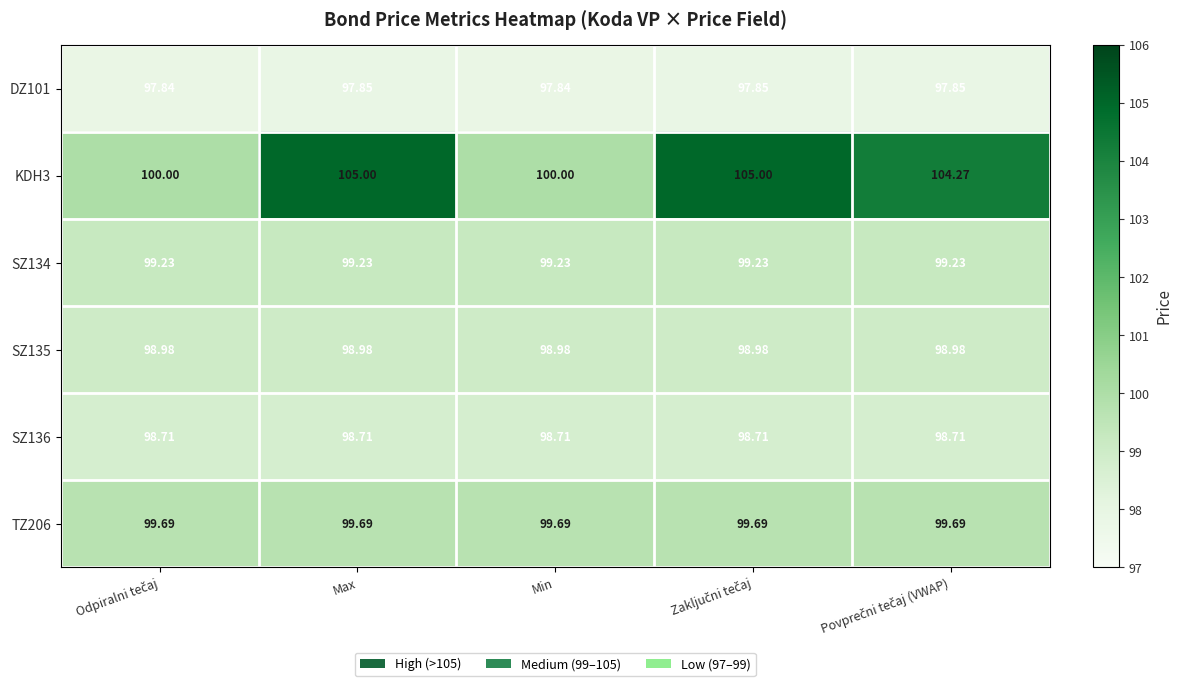

Where does the KDH3 series first go above 104?

Max